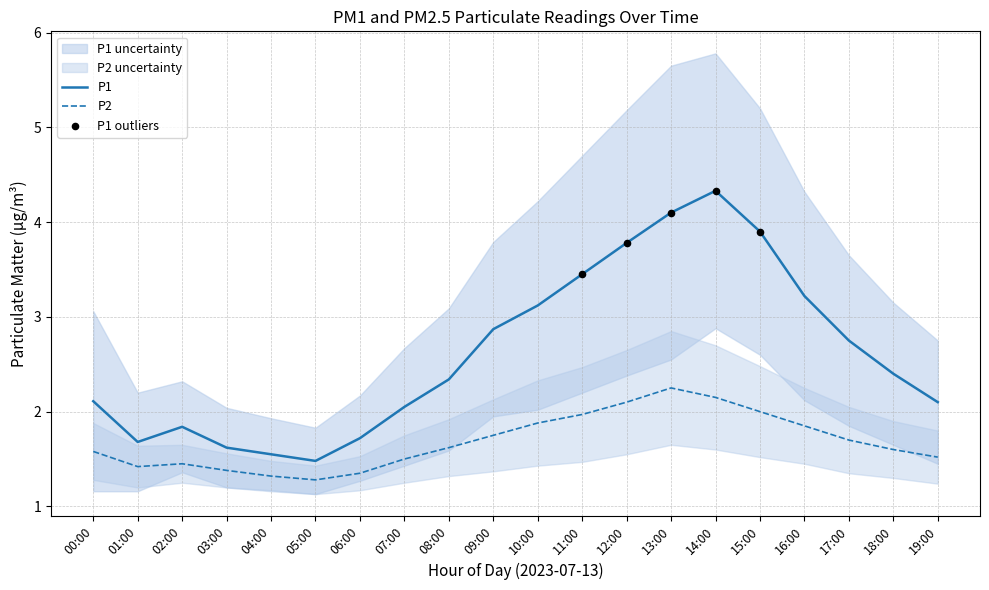

Which series reaches the minimum Y coordinate?

P2